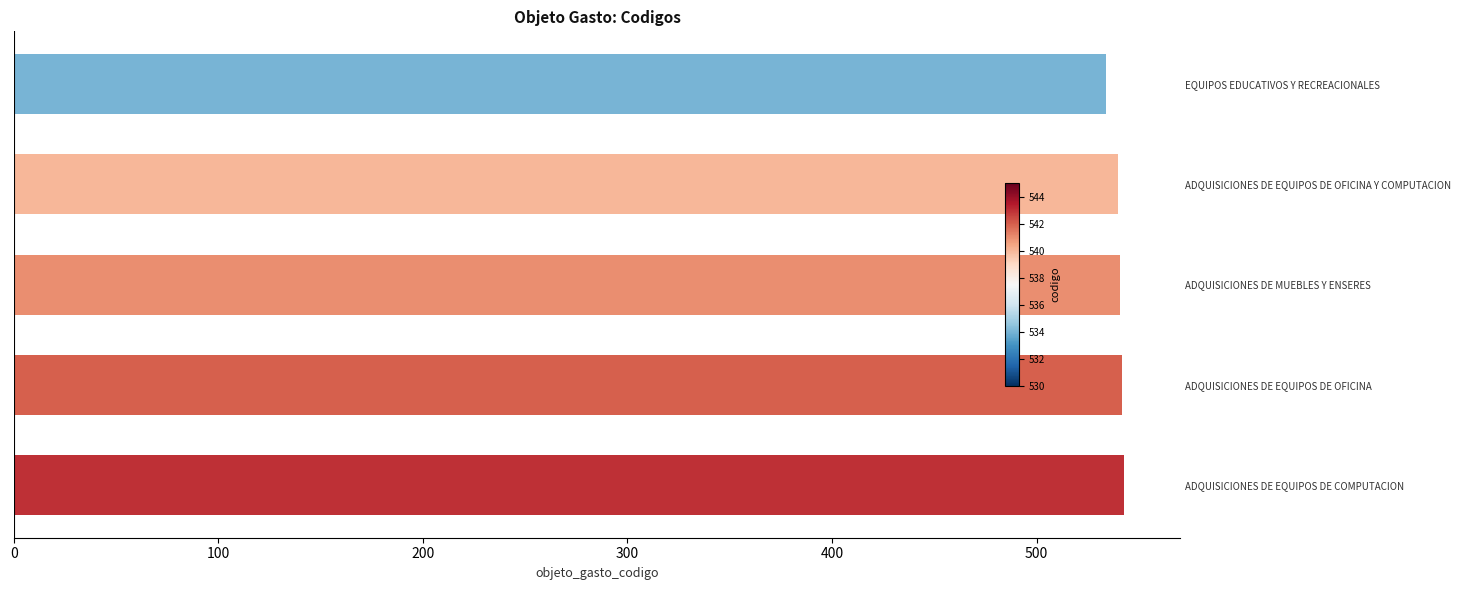

What is the minimum value shown in the chart?

534